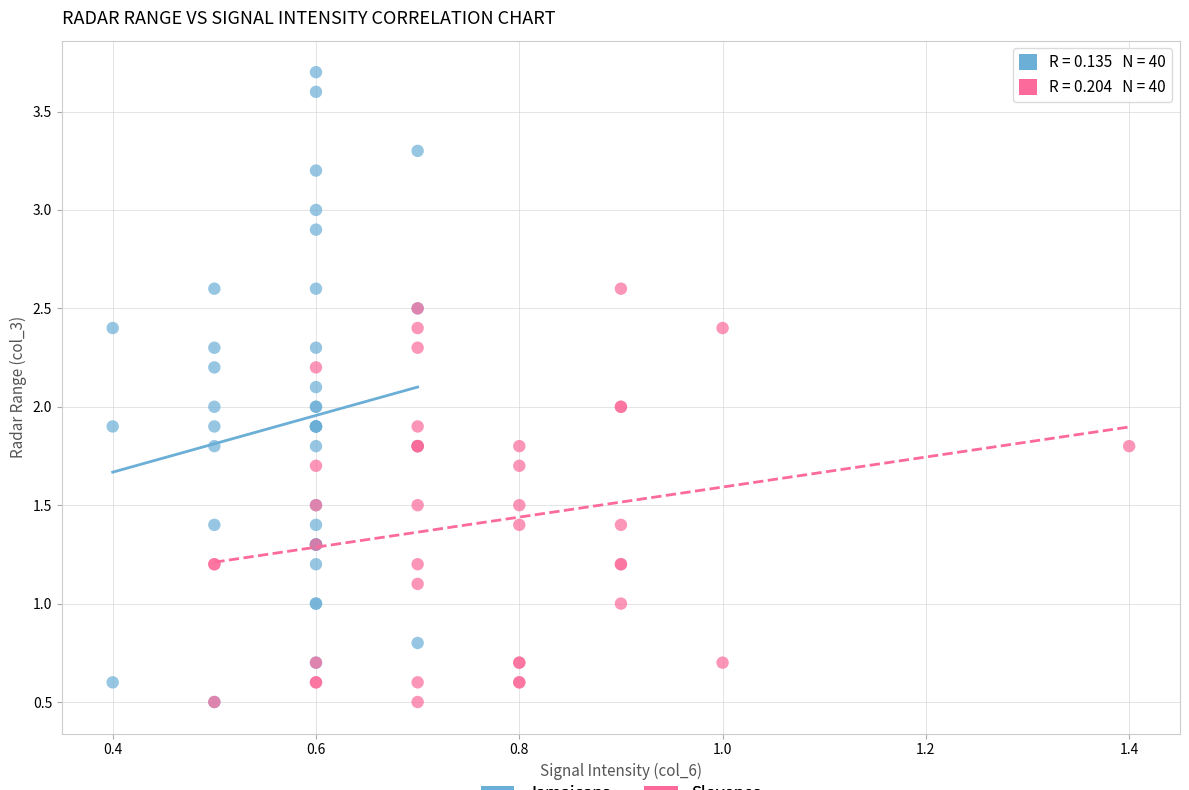

Which series has the widest spread of Y values?

Jamaicans